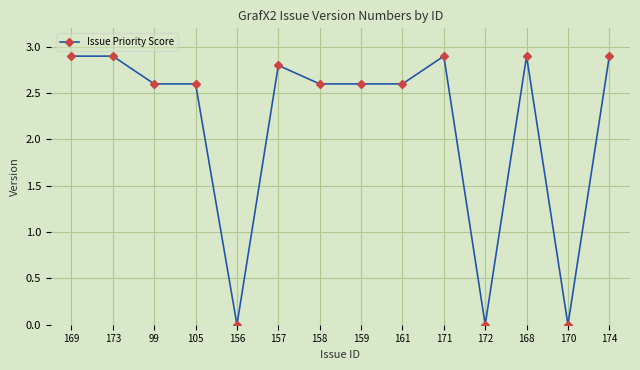

What position from the left is 99?

3